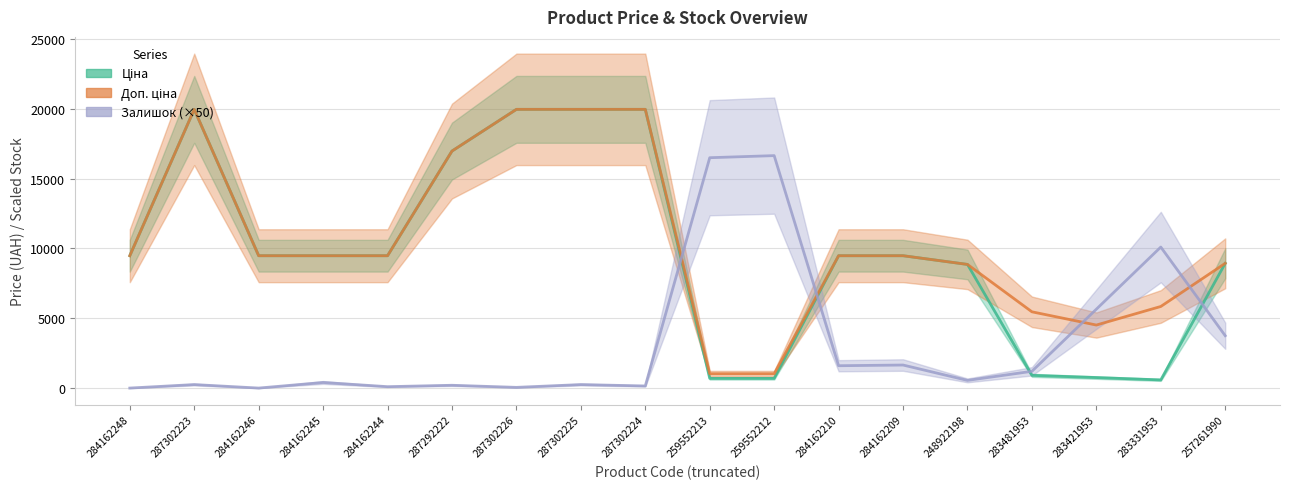

What position from the right is 287302226?

12